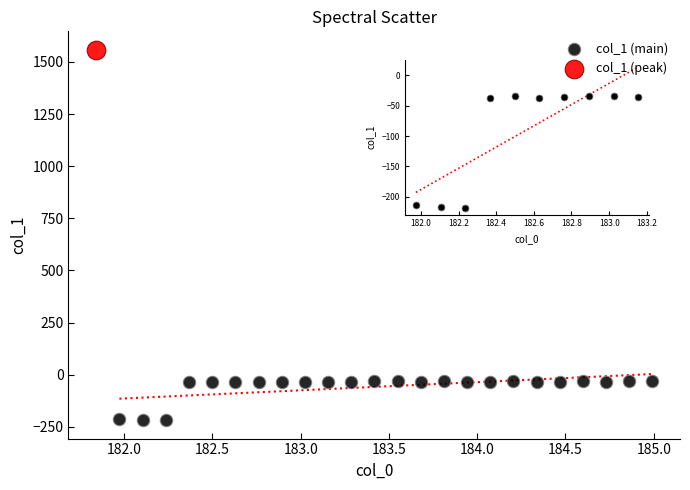

What are all the series names shown in the legend?

col_1 (main), col_1 (peak)